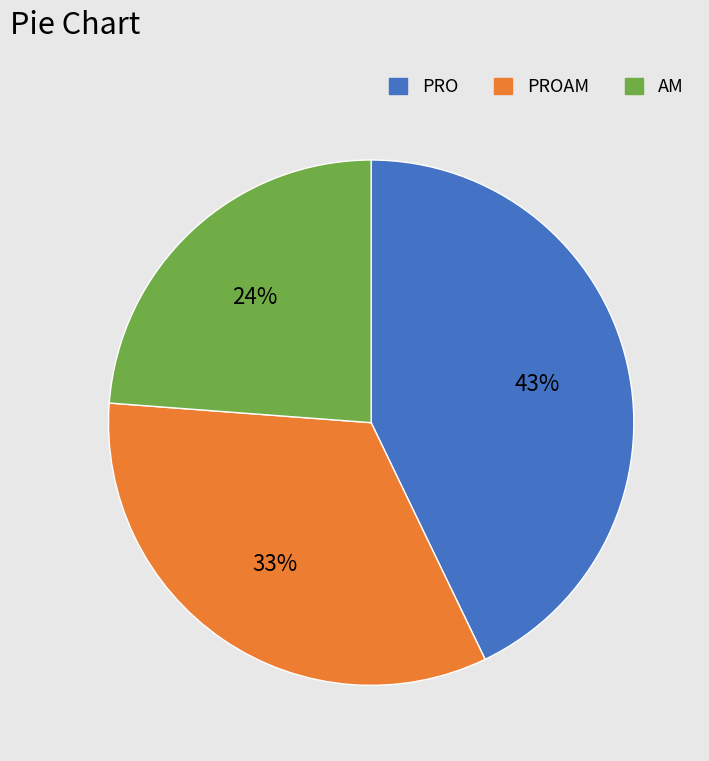

To the nearest percent, what is the difference between the largest and smallest slice percentages?

19%